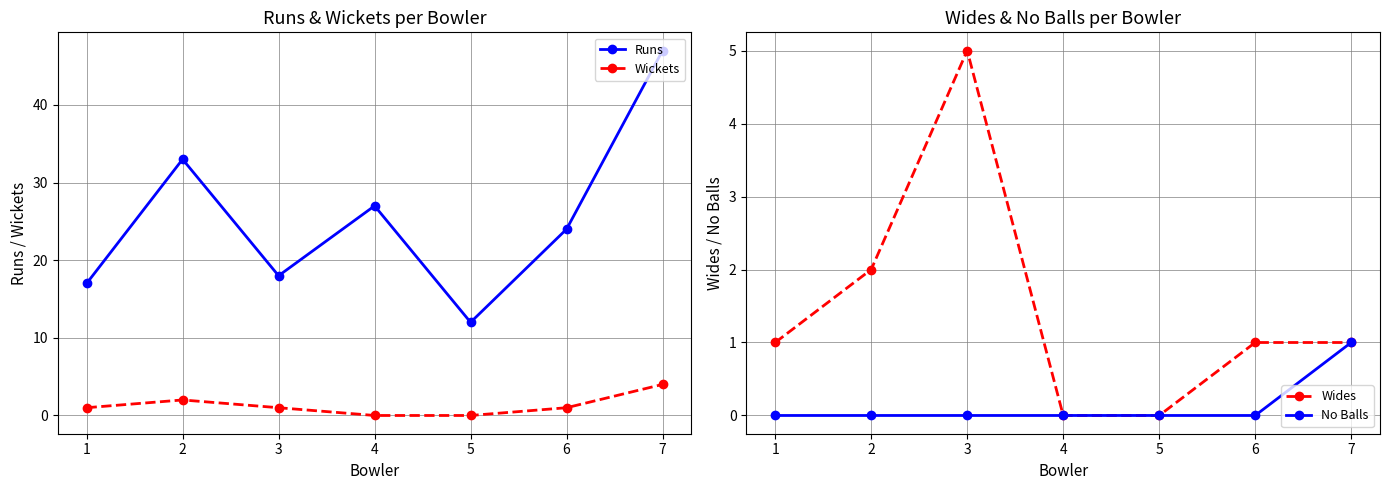

True or false: No Balls and Runs intersect in this chart.

False